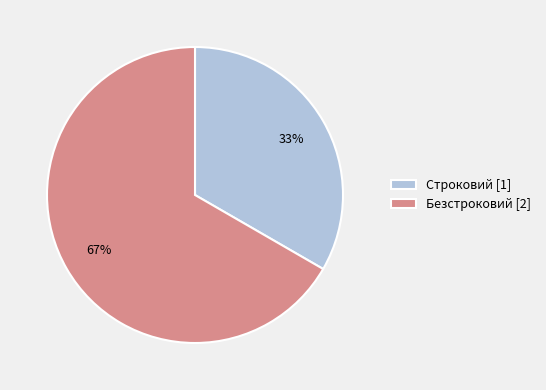

Which slice is the smallest?

Строковий